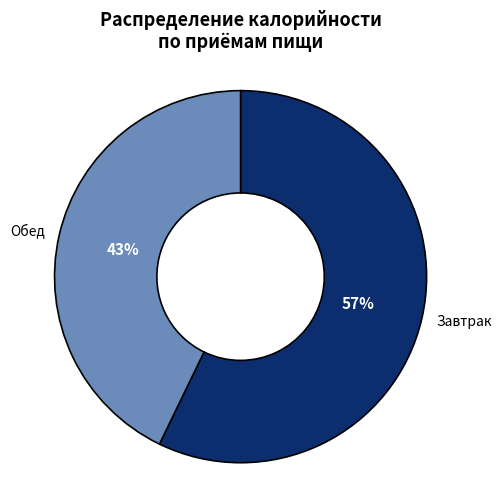

Combined, do Обед and Завтрак account for over 50%?

Yes